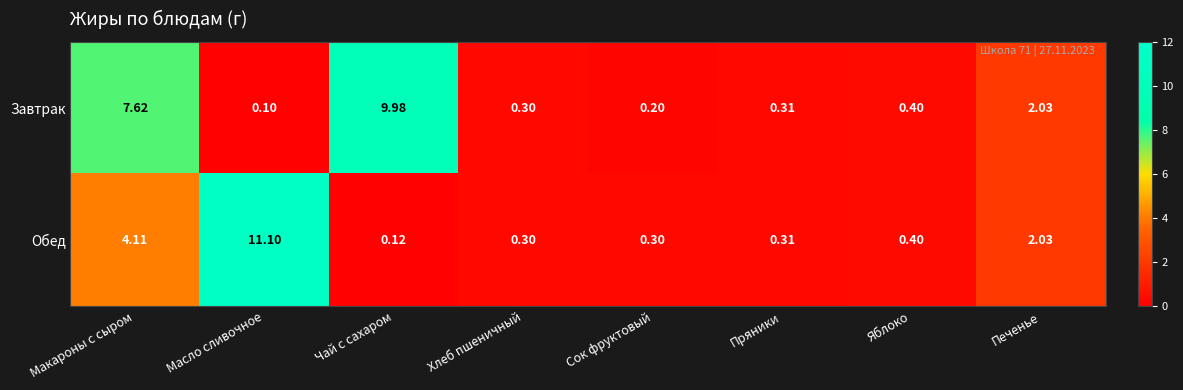

What is the greatest value displayed?

11.1